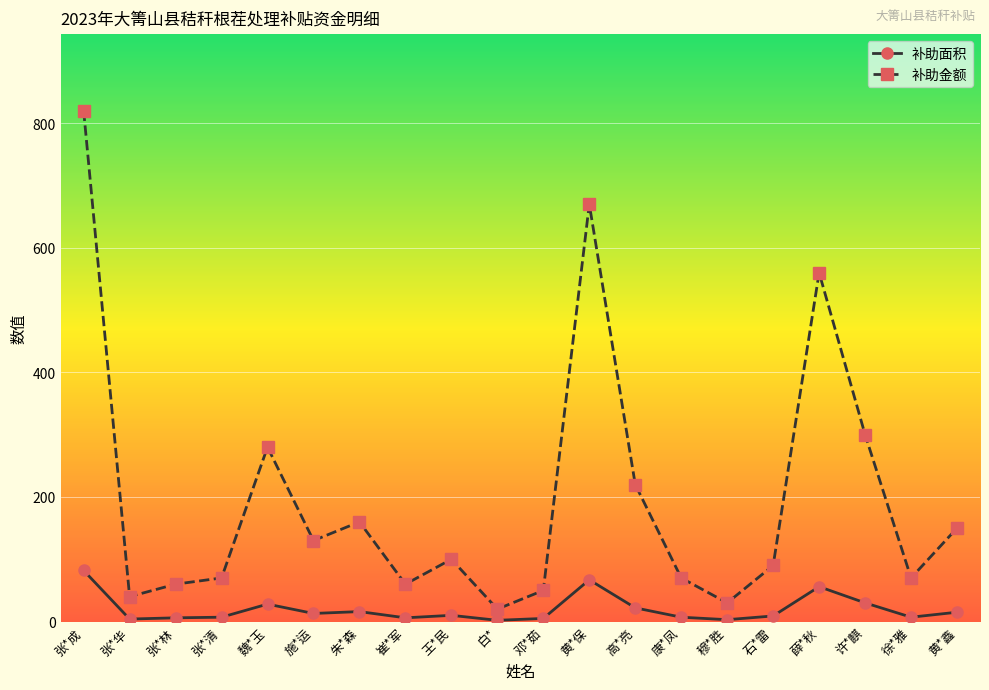

At how many categories does at least one series exceed 416?

3